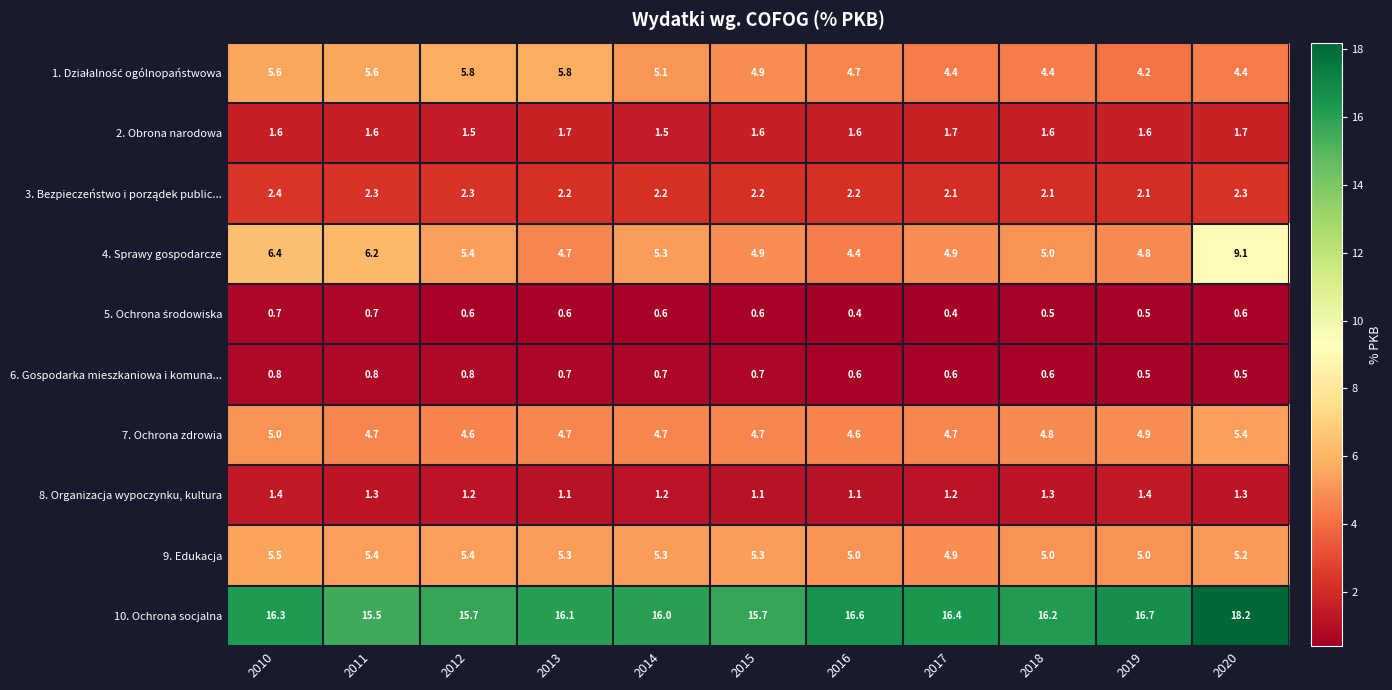

Is it true that 4. Sprawy gospodarcze equals 4.8 at 2019?

True